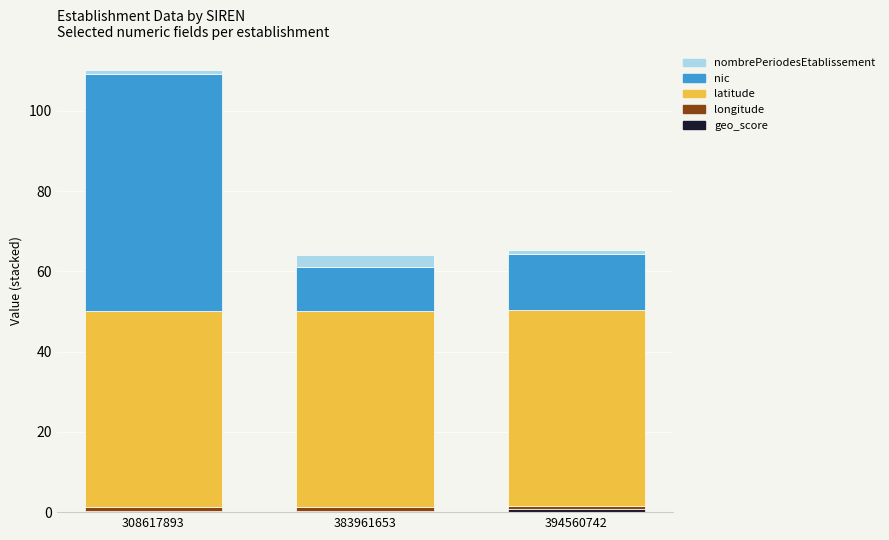

At which category is the sum across all series the highest?

308617893